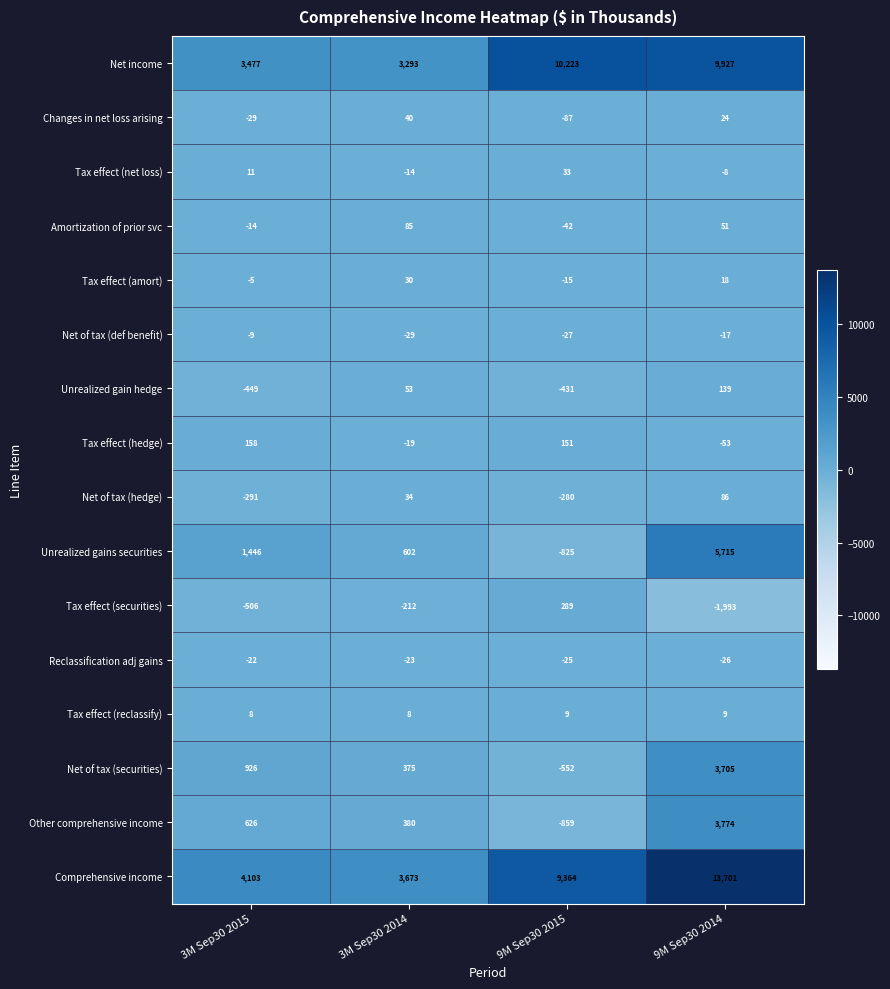

What is the difference between the maximum and minimum values in the Net of tax (hedge) series?

377